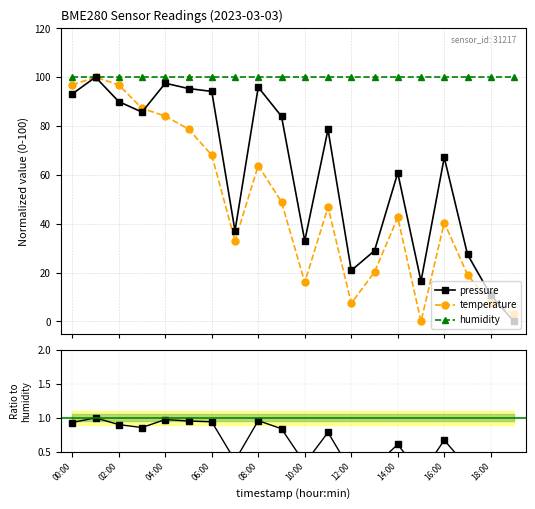

The pressure series shows 0.2 at 12:00. True or false?

True